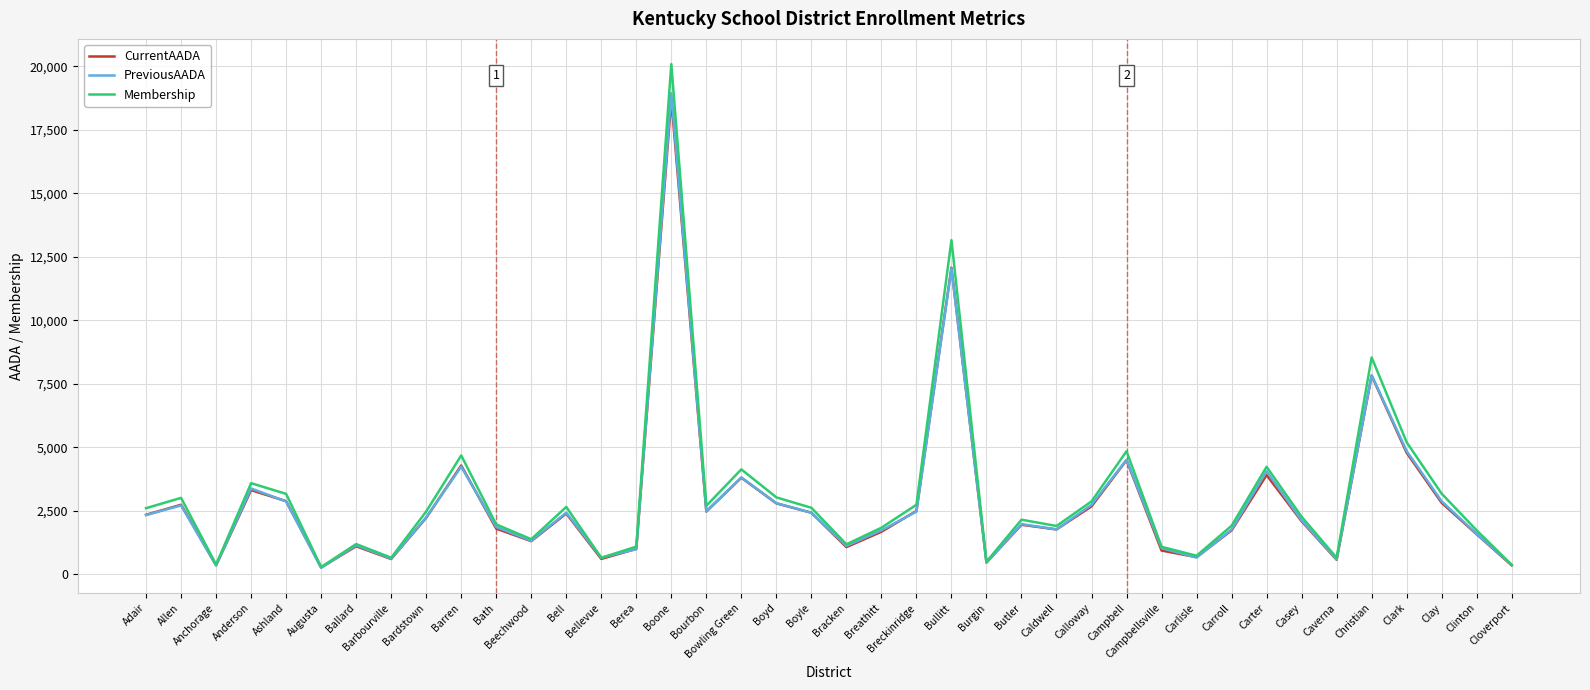

What is the highest value of the Membership series?

20084.0